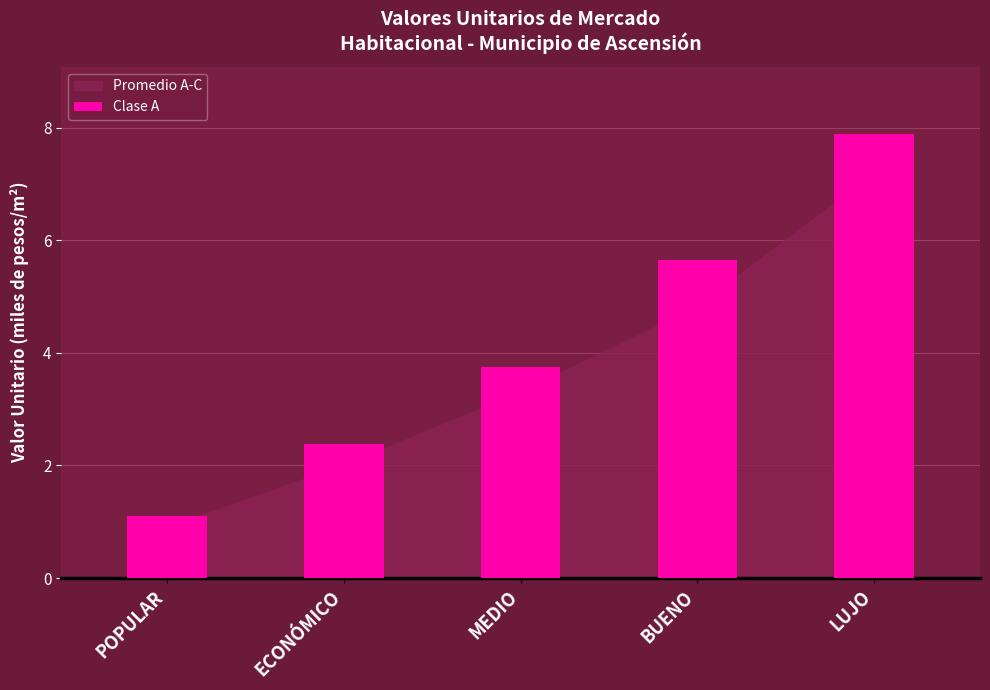

Is it true that the value at POPULAR is 1.1?

True